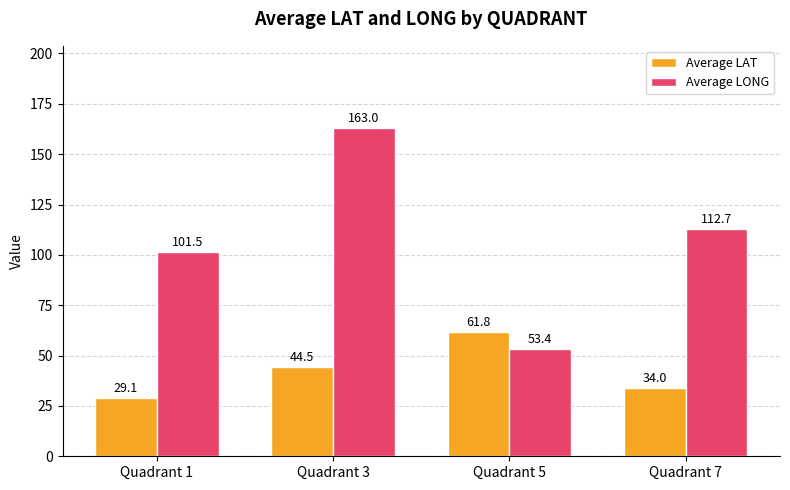

What is the minimum value shown in the chart?

29.1